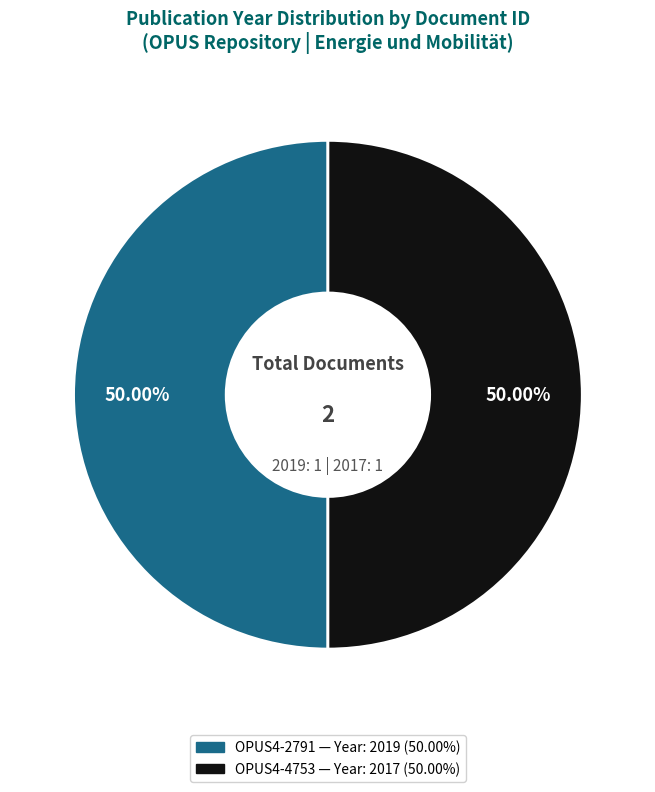

To the nearest percent, what percentage of the pie is OPUS4-2791?

50%